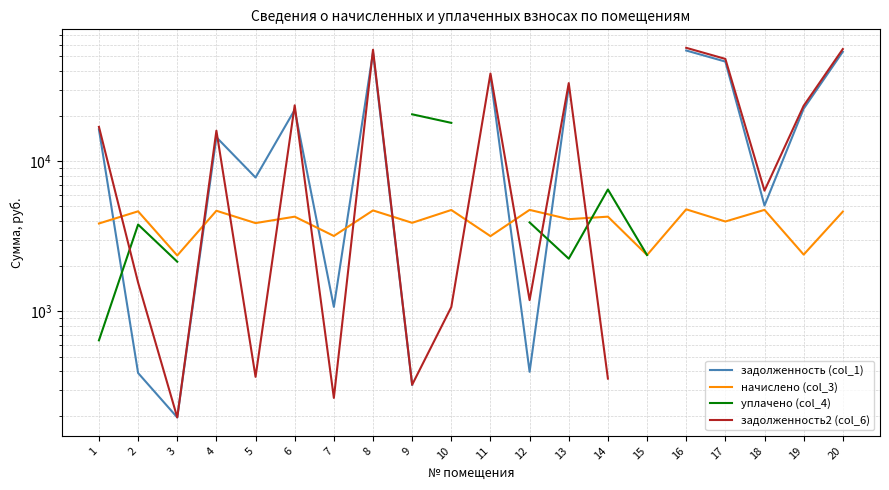

Which series changed the most between 7 and 12?

начислено (col_3)